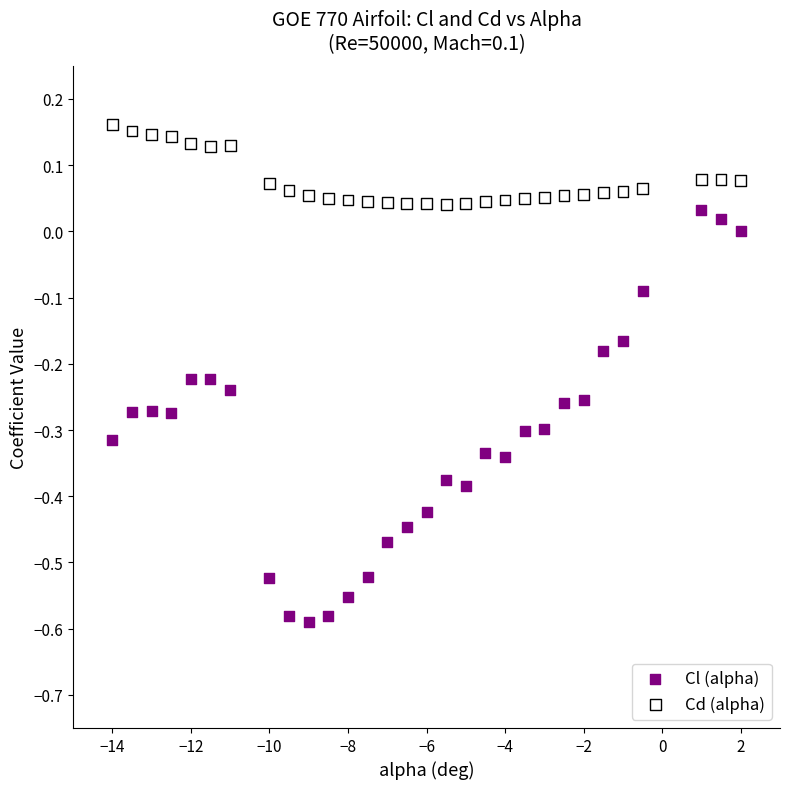

Across all data points, what is the range of Y values (max minus min)?

0.8